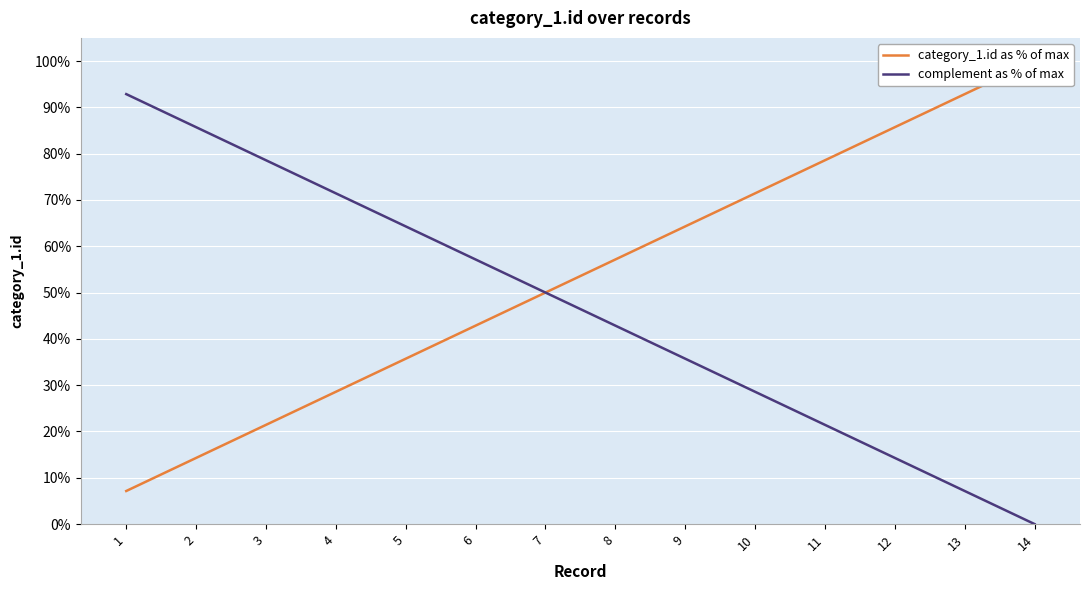

Reading right to left, what are all the values shown in this chart?

category_1.id as % of max: 14=1.0	13=0.9	12=0.9	11=0.8	10=0.7	9=0.6	8=0.6	7=0.5	6=0.4	5=0.4	4=0.3	3=0.2	2=0.1	1=0.1
complement as % of max: 14=0.0	13=0.1	12=0.1	11=0.2	10=0.3	9=0.4	8=0.4	7=0.5	6=0.6	5=0.6	4=0.7	3=0.8	2=0.9	1=0.9